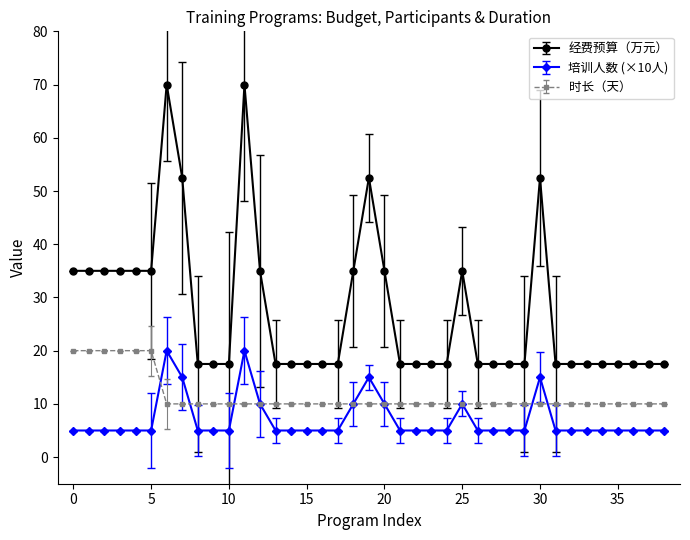

What is the sum of all 经费预算（万元） values?

1067.5